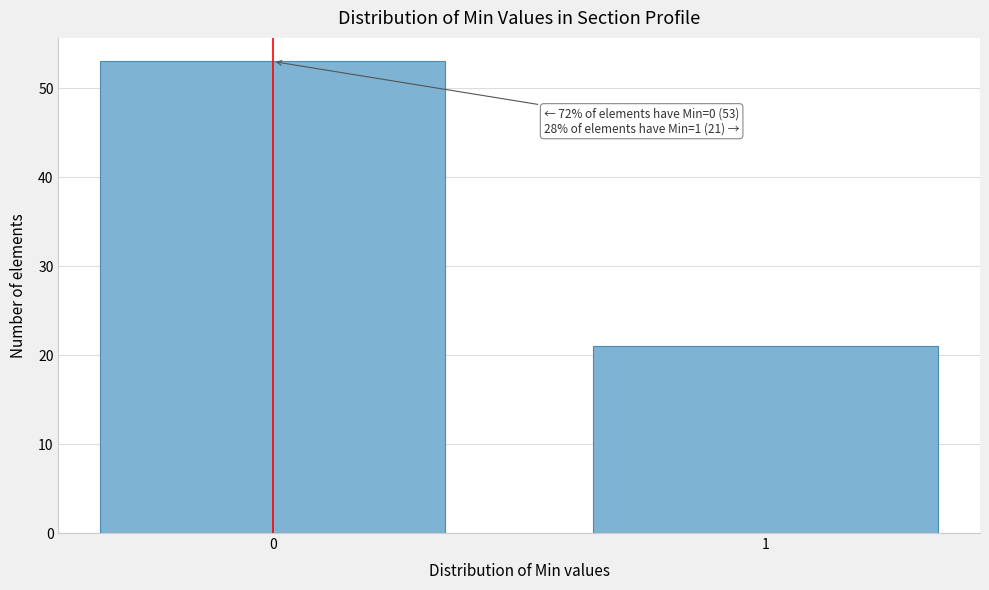

Reading left to right, extract all data points from this chart.

0=53	1=21